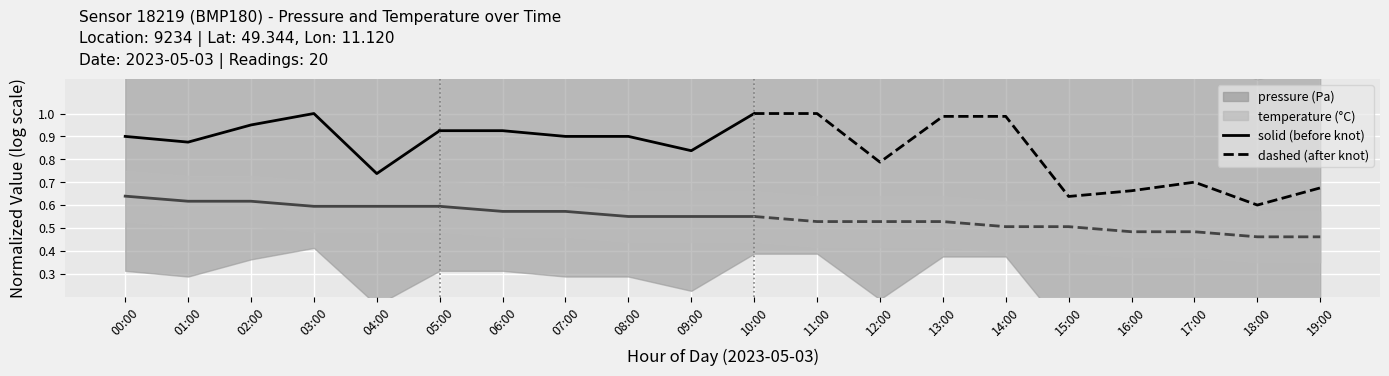

List the labels in order of pressure value, smallest first.

04:00, 01:00, 00:00, 05:00, 02:00, 03:00